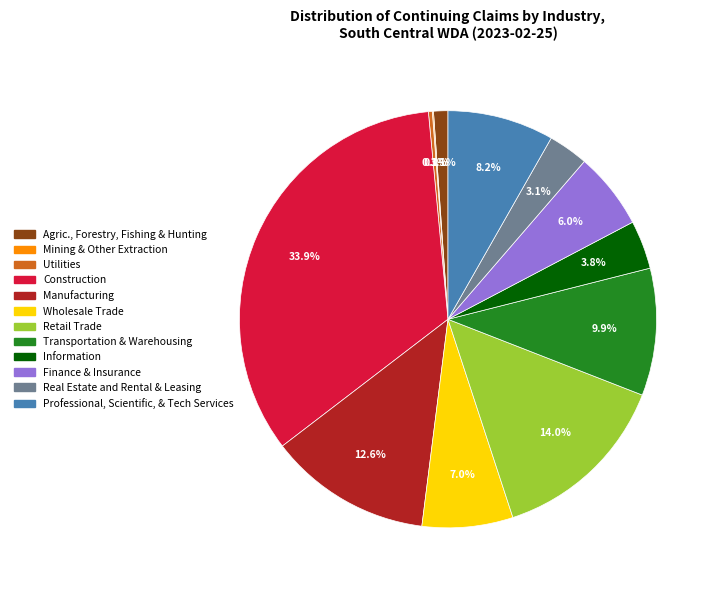

Is the sum of Real Estate and Rental & Leasing and Agric., Forestry, Fishing & Hunting greater than half?

No